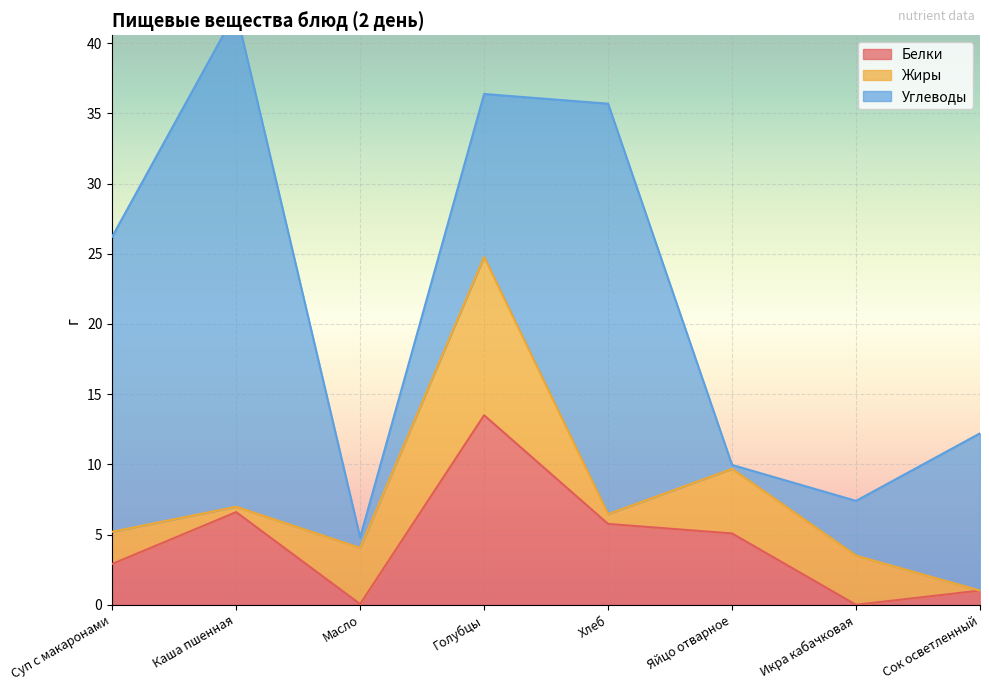

Is it true that Углеводы equals 11.6 at Голубцы?

True